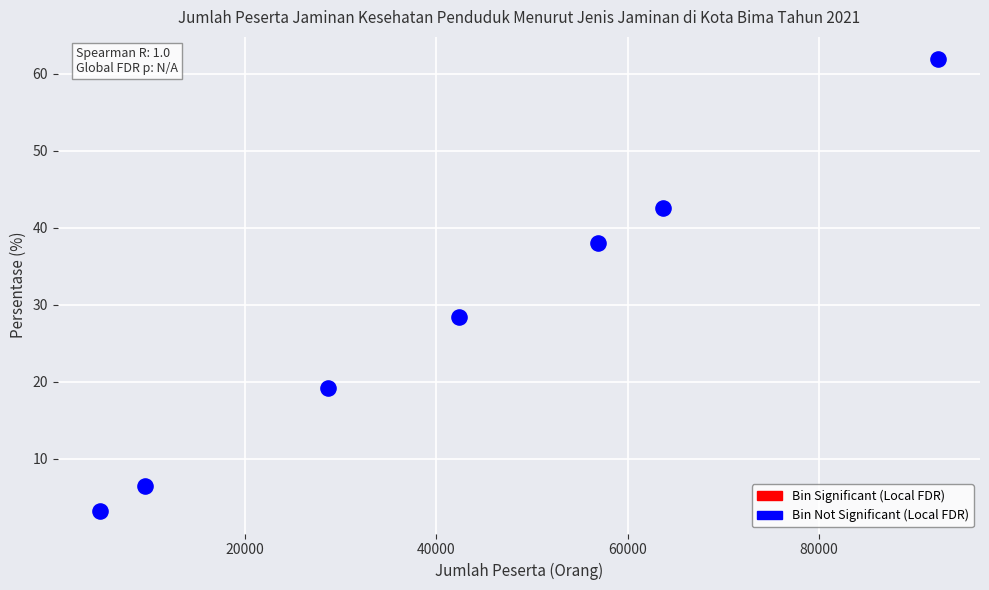

What is the range of Y values (max minus min)?

58.6